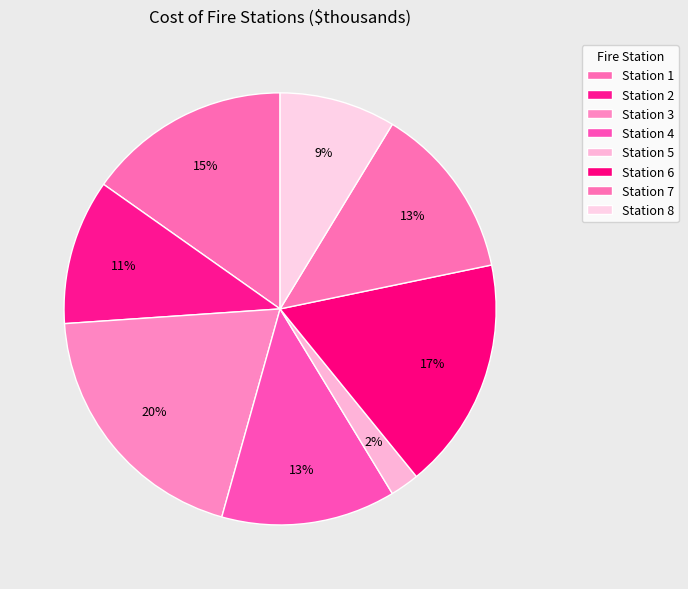

How many segments does this pie chart have?

8